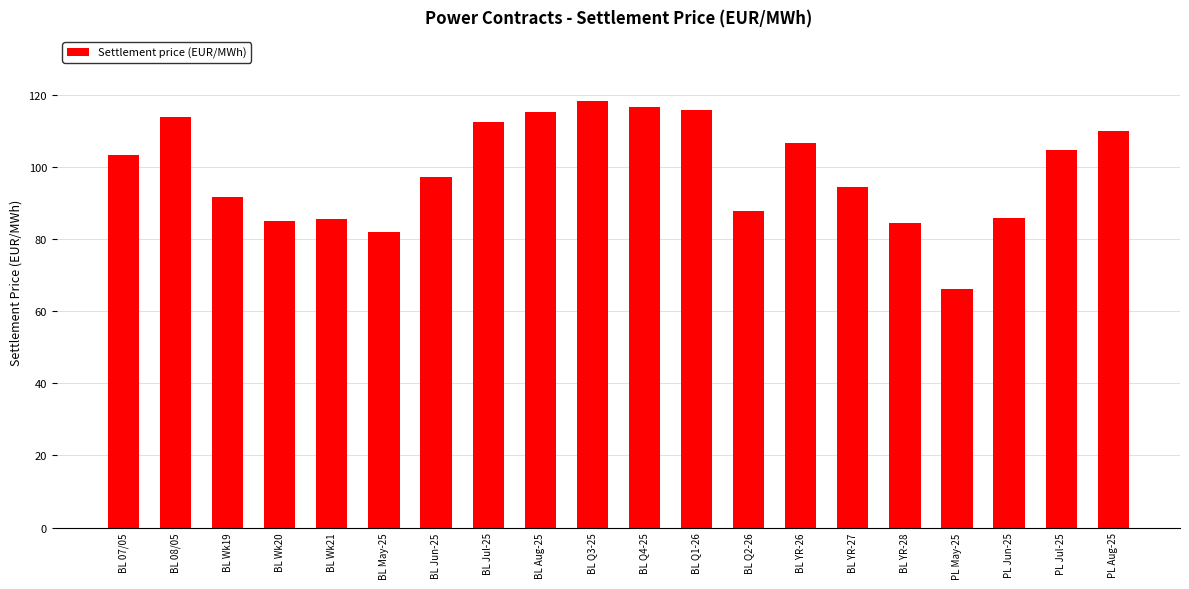

Which has a higher value, BL Wk20 or BL YR-27?

BL YR-27